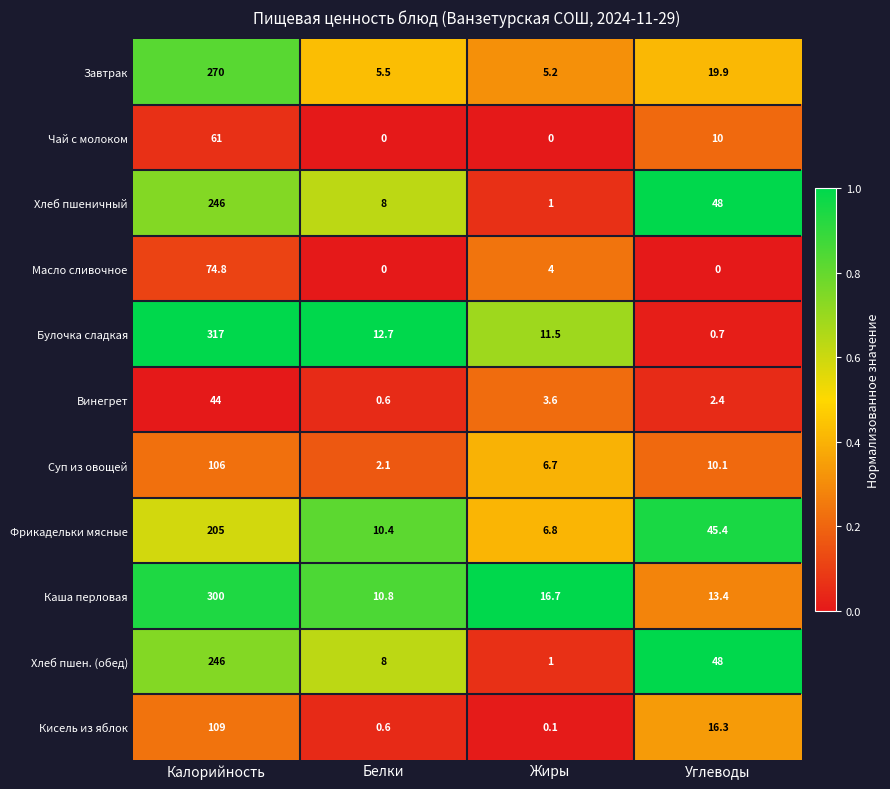

Is it true that Масло сливочное equals 104.3 at Калорийность?

False